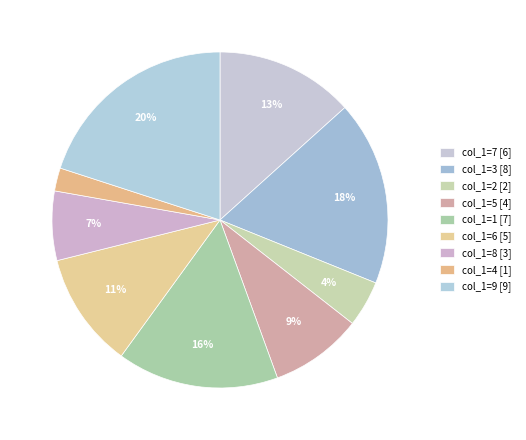

How many segments does this pie chart have?

9